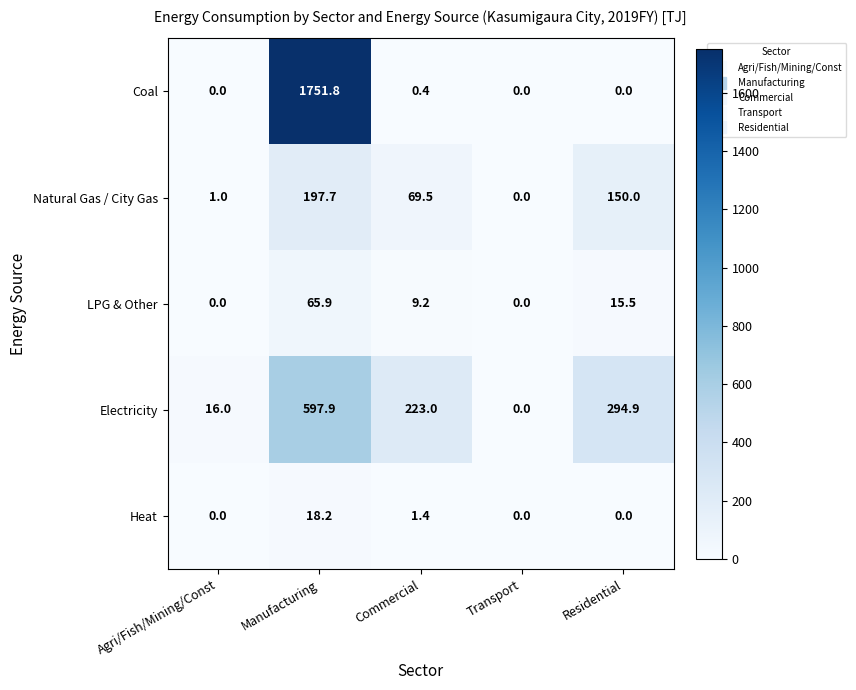

Which series changed the most between Commercial and Transport?

Electricity